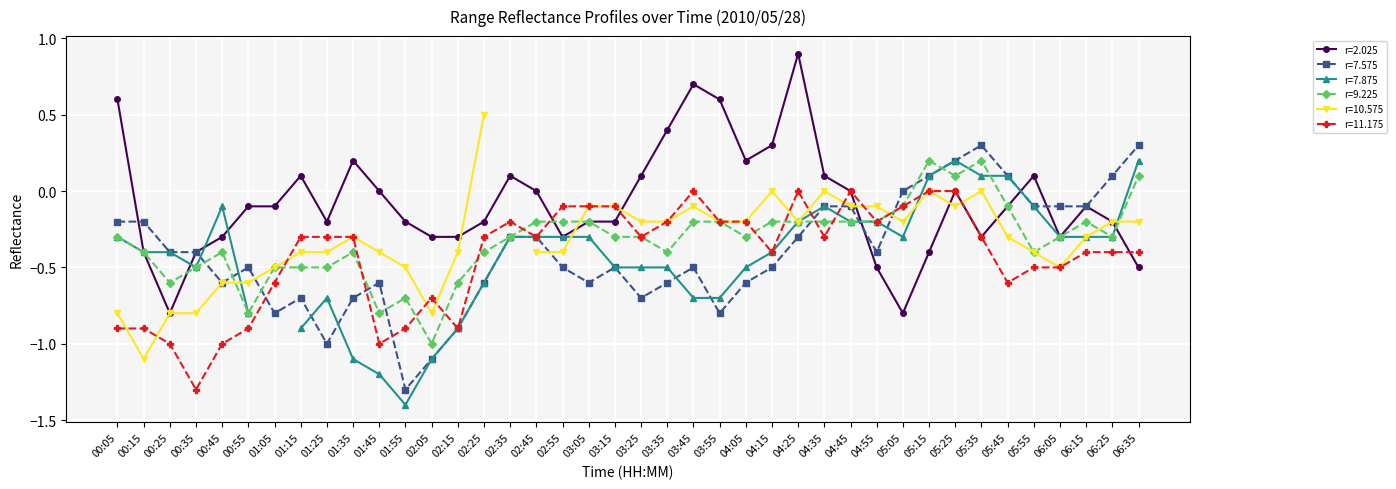

True or false: r=2.025 and r=11.175 cross at least once.

True